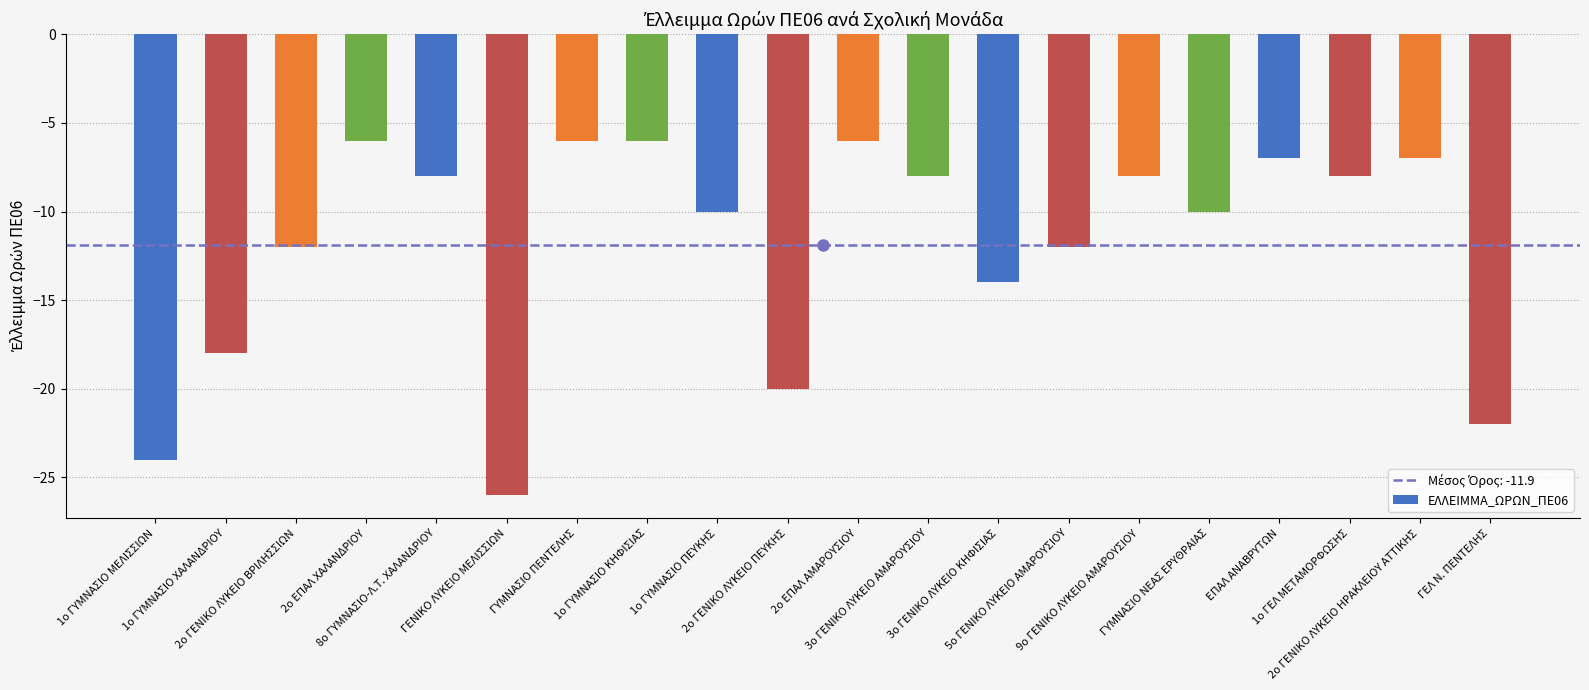

What is the difference between the maximum and minimum values?

20